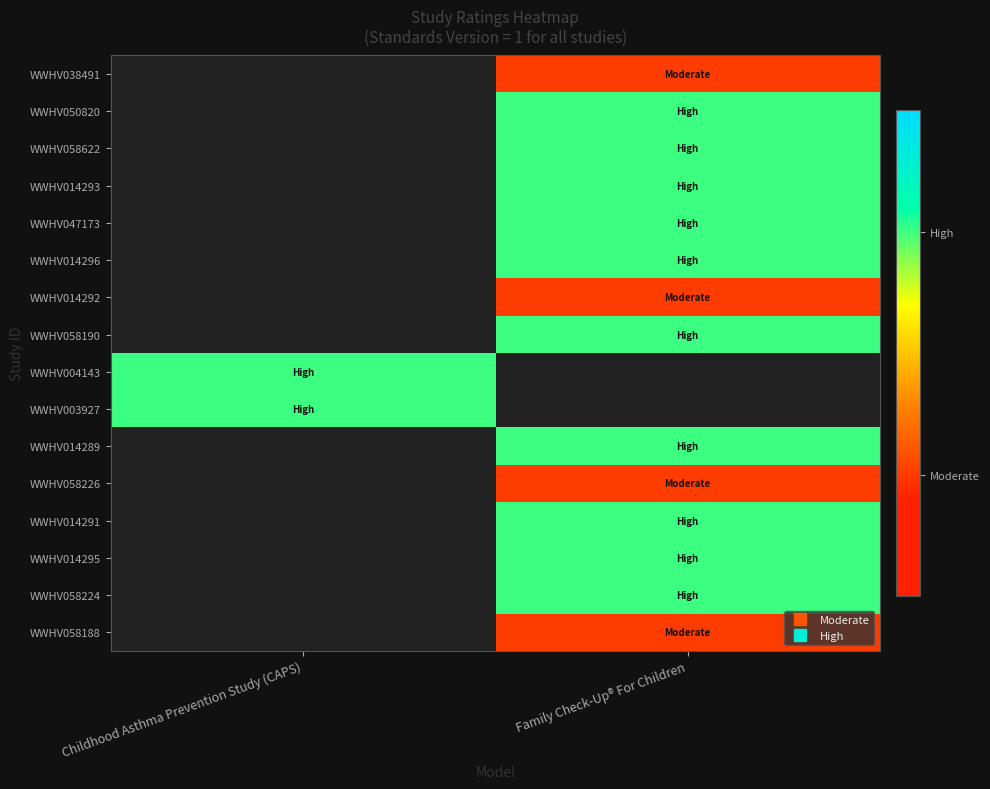

Read the WWHV038491 value at Family Check-Up® For Children.

1.0